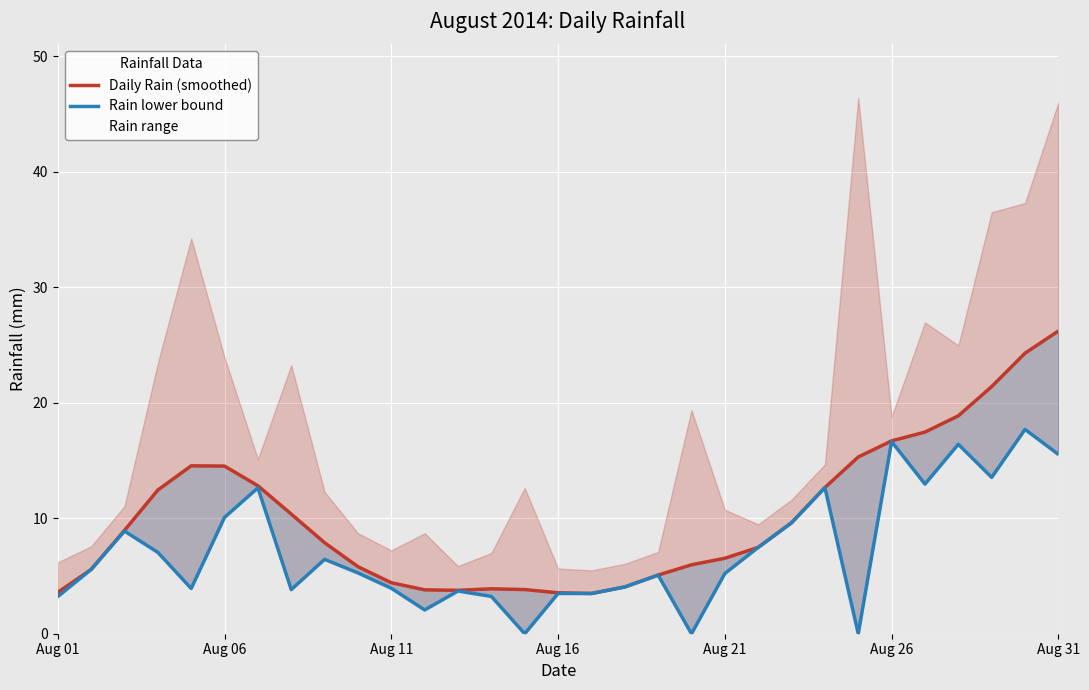

True or false: Rain lower bound has a value of 5.6 at 16.

False